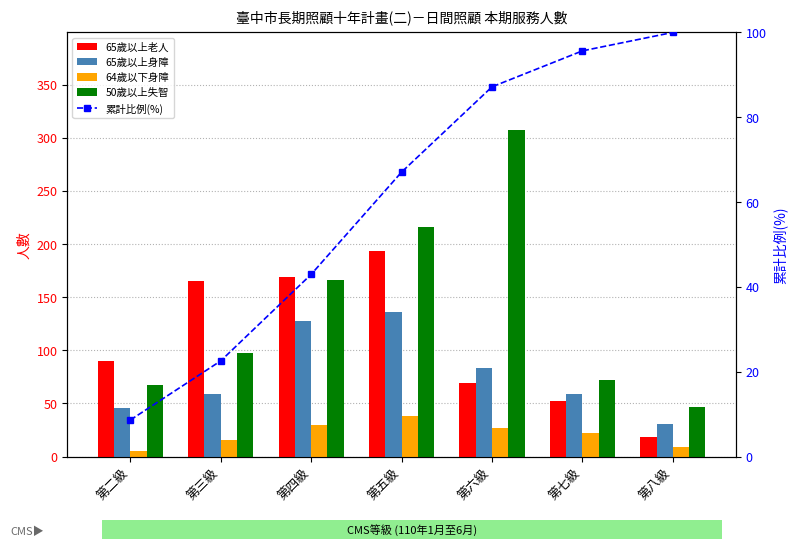

What is the value of the 累計比例(%) bar at the 1st from the left?

8.6